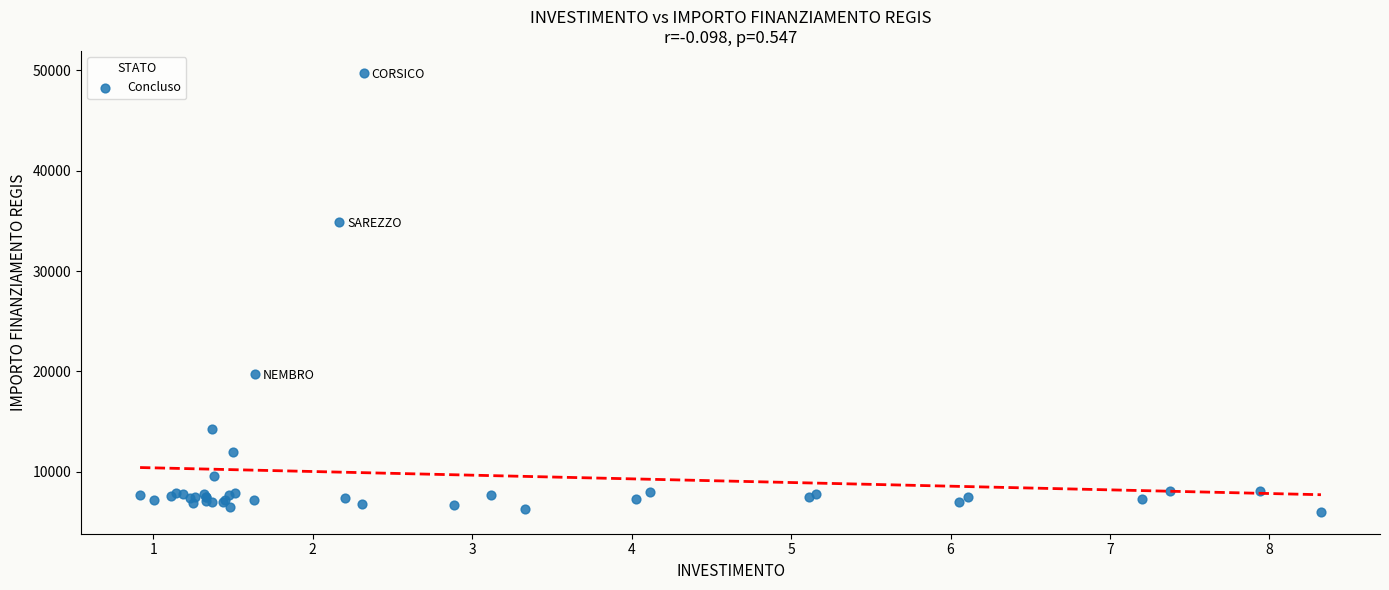

What Y value in the scatter plot is closest to 27875?

34907.2